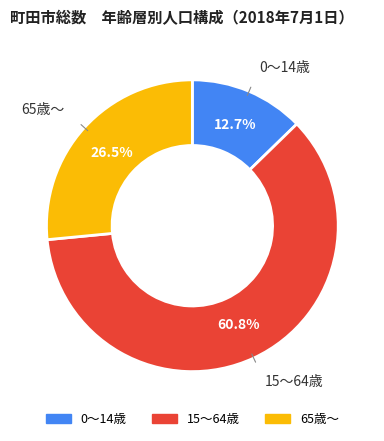

To the nearest percent, what is the difference between the 0～14歳 and 65歳～ slice percentages?

14%